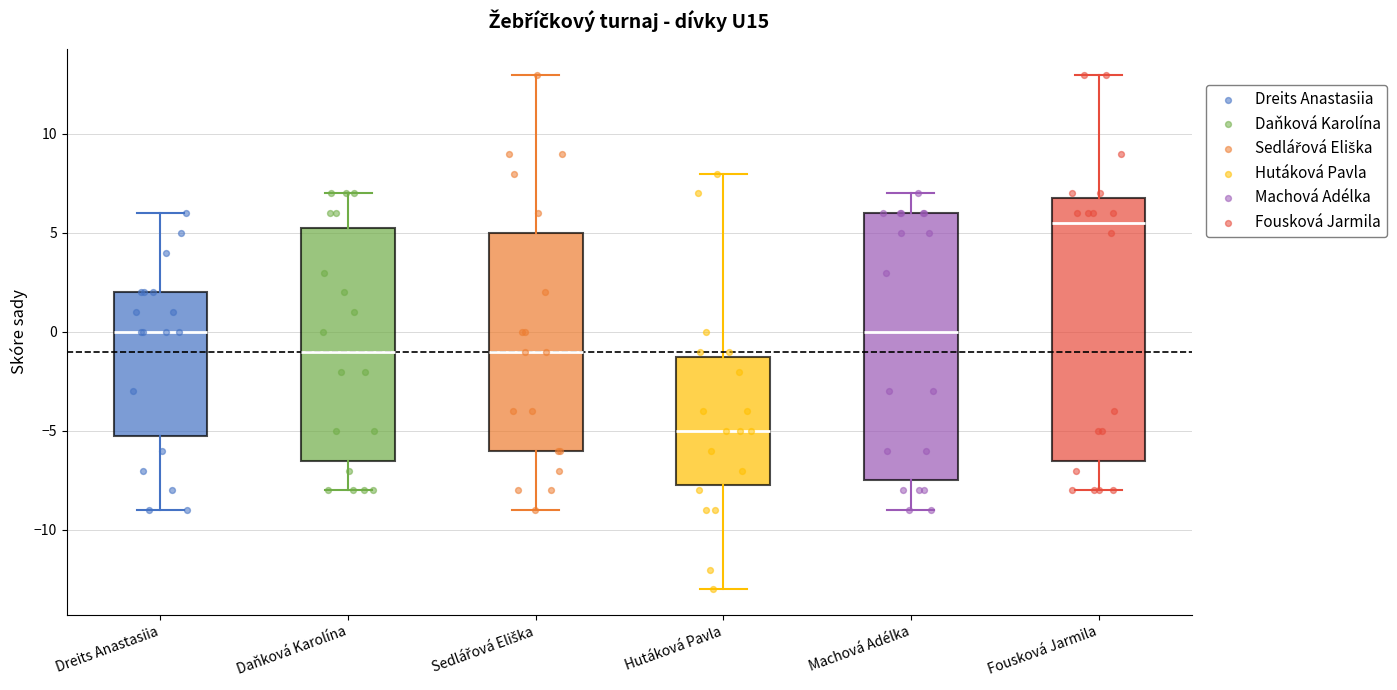

Where does the lower whisker of the box for Daňková Karolína end on the y-axis? The values are not printed on the chart, so give them approximately, as read against the axis.

-8.0